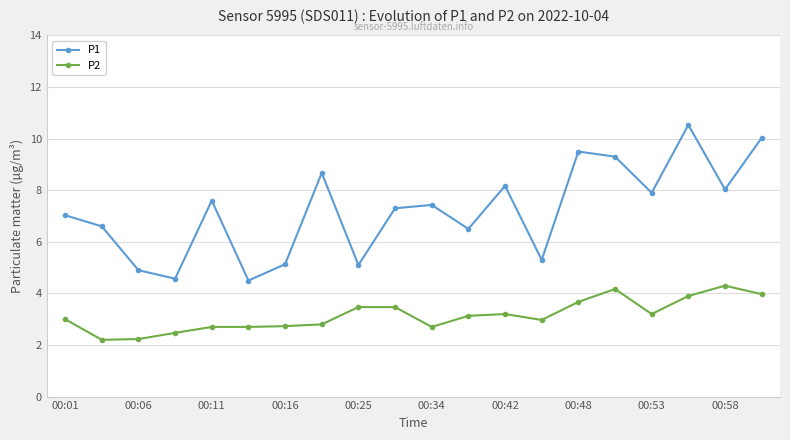

How many interior local valleys does the P1 series have?

7